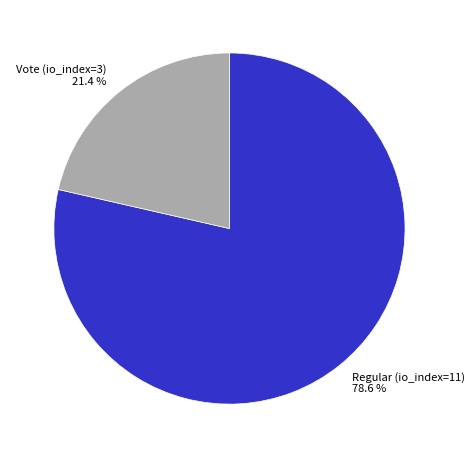

To the nearest percent, what portion does Regular (io_index=11) represent?

79%